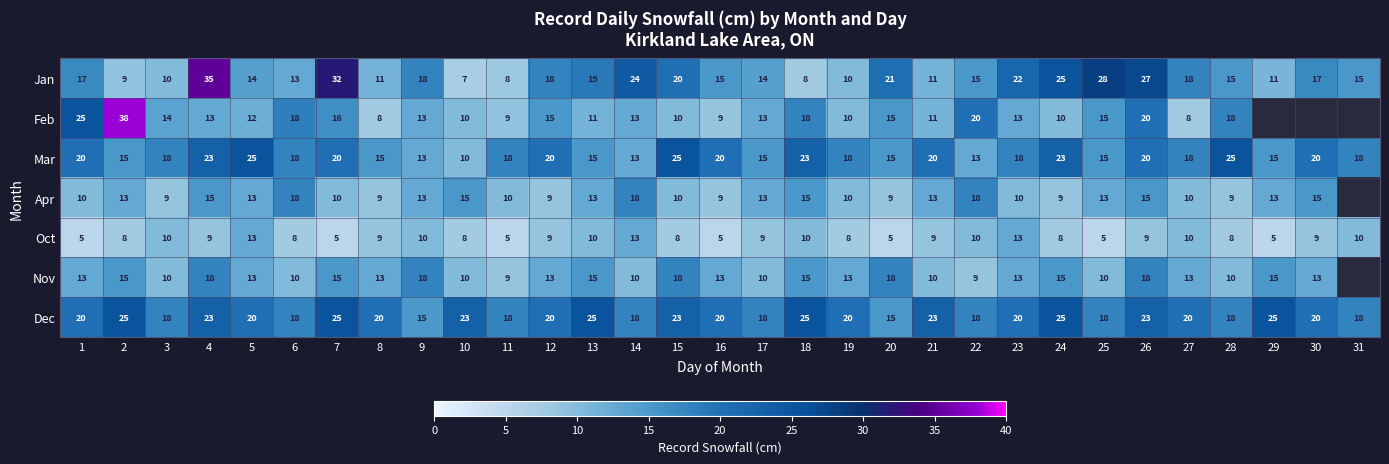

What is the sum of the Nov values at 17 and 13?

25